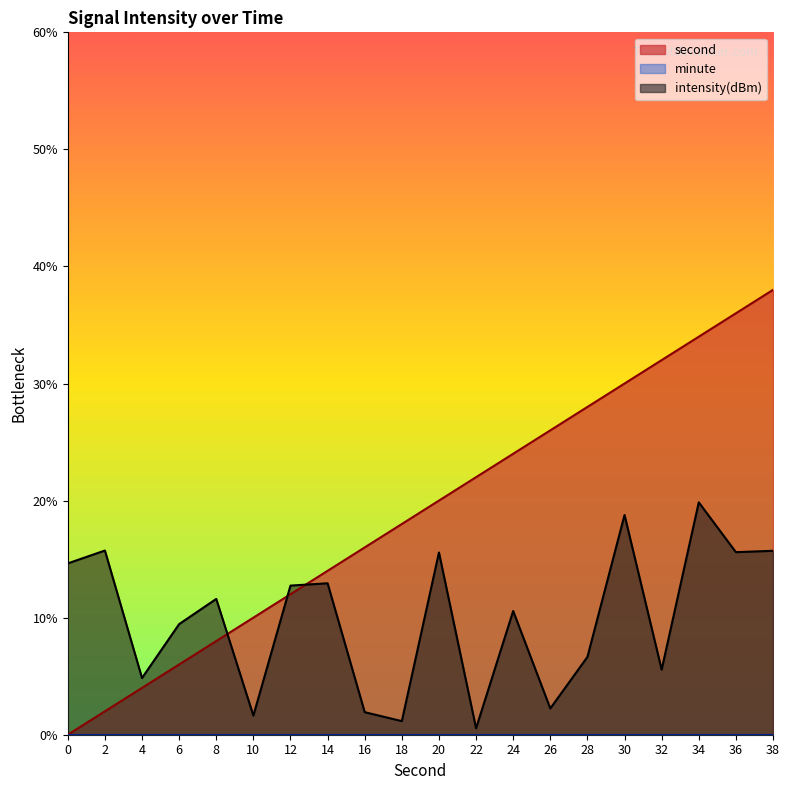

What is the difference between the intensity values at 38 and 36?

0.1